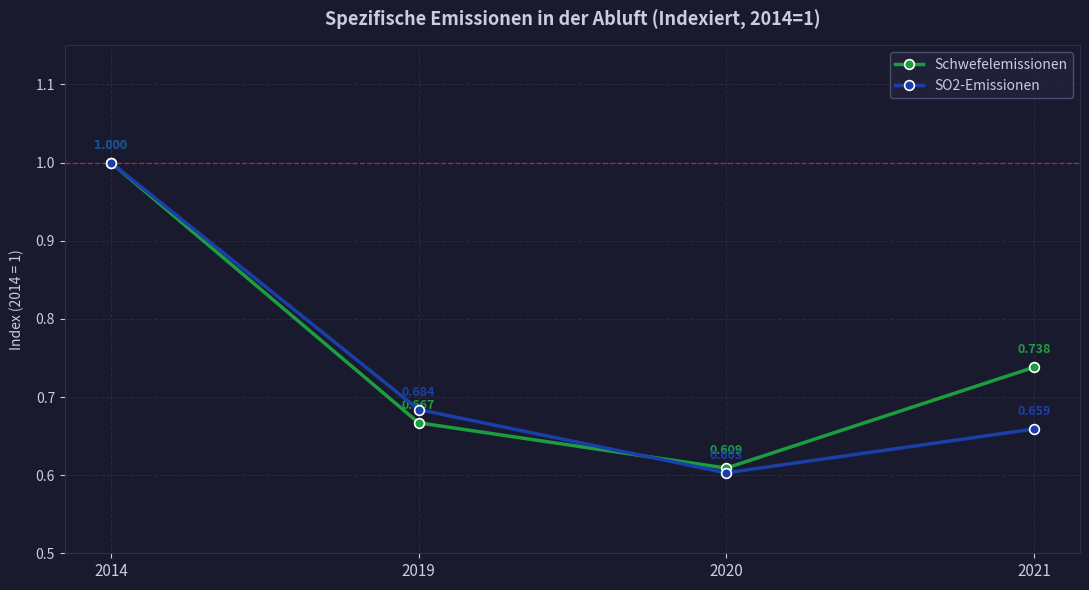

What is the sum of the SO2-Emissionen values at 2014 and 2021?

1.7